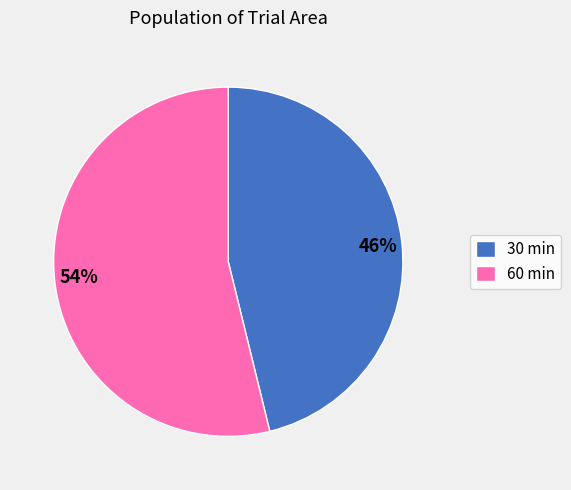

To the nearest percent, what is the combined percentage of 60 min and 30 min?

100%